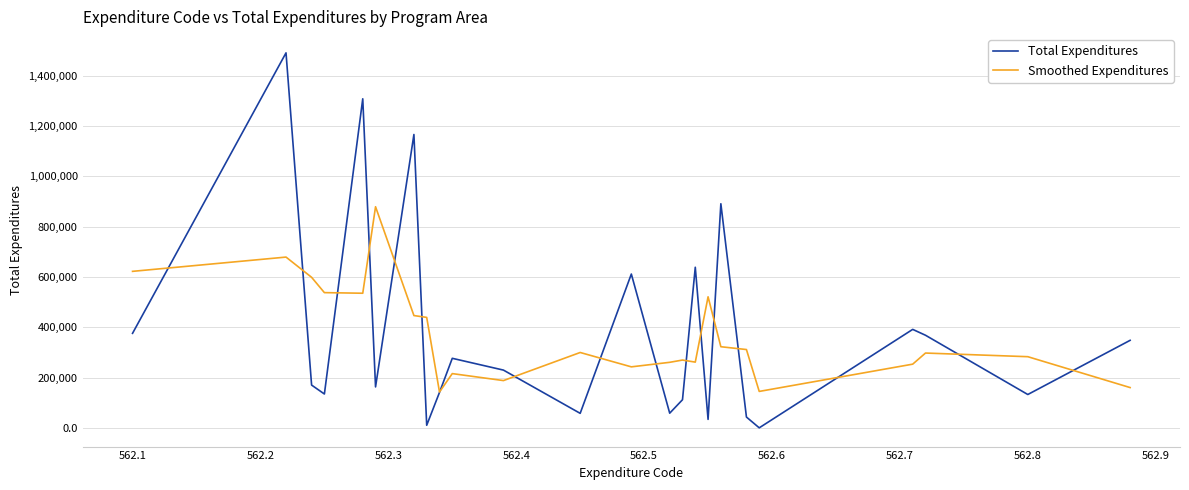

At how many categories does at least one series exceed 219873?

22